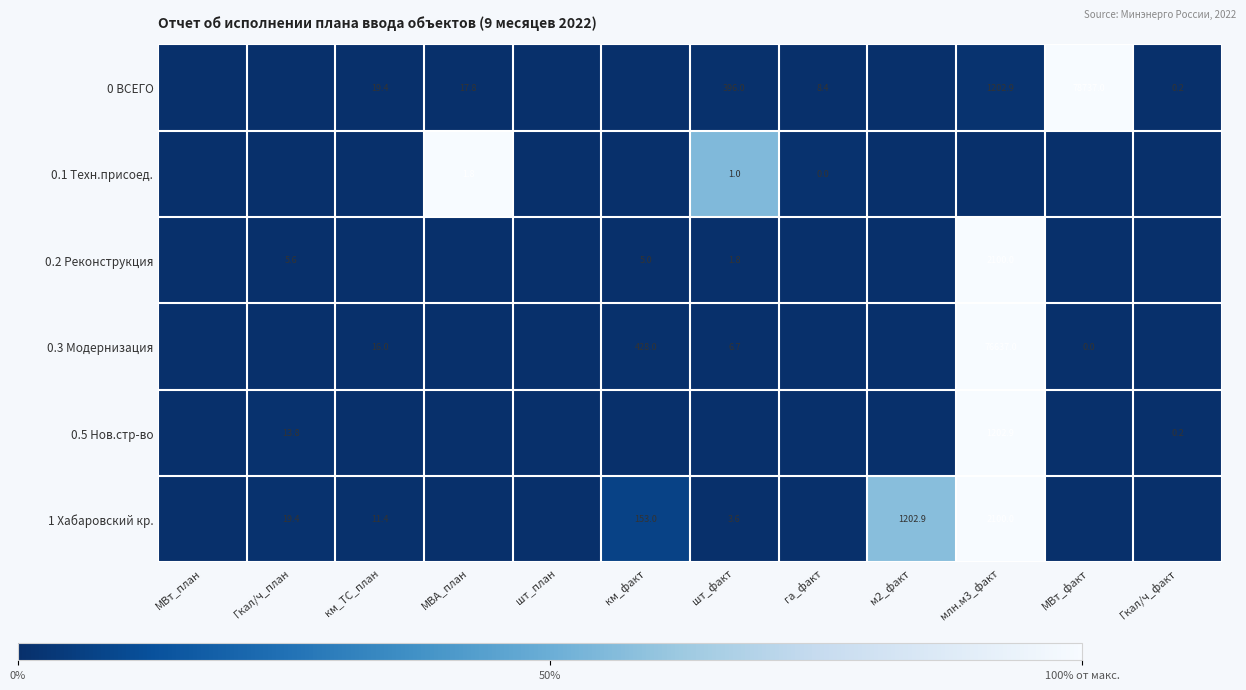

Between МВА_план and шт_план, which is larger?

МВА_план